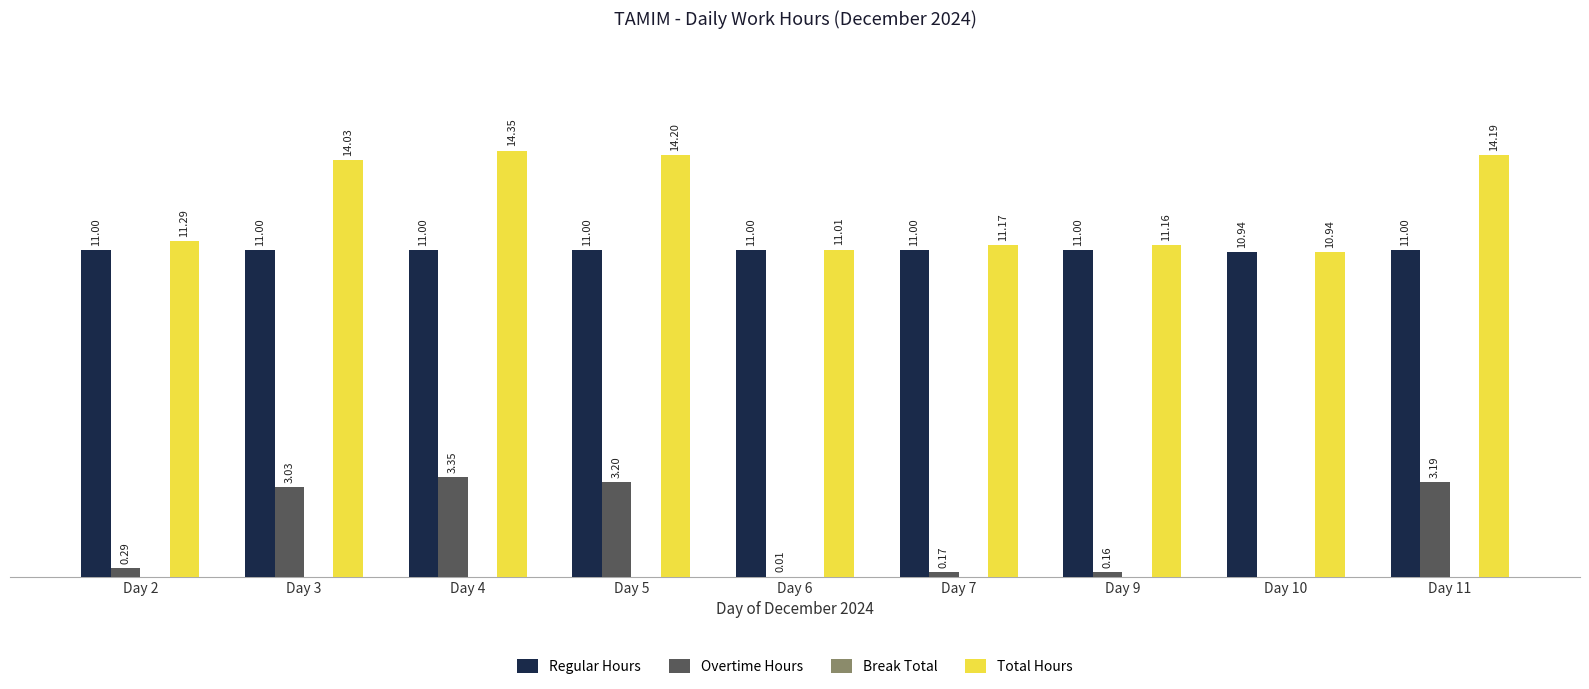

Which series has the largest total across all categories?

Total Hours